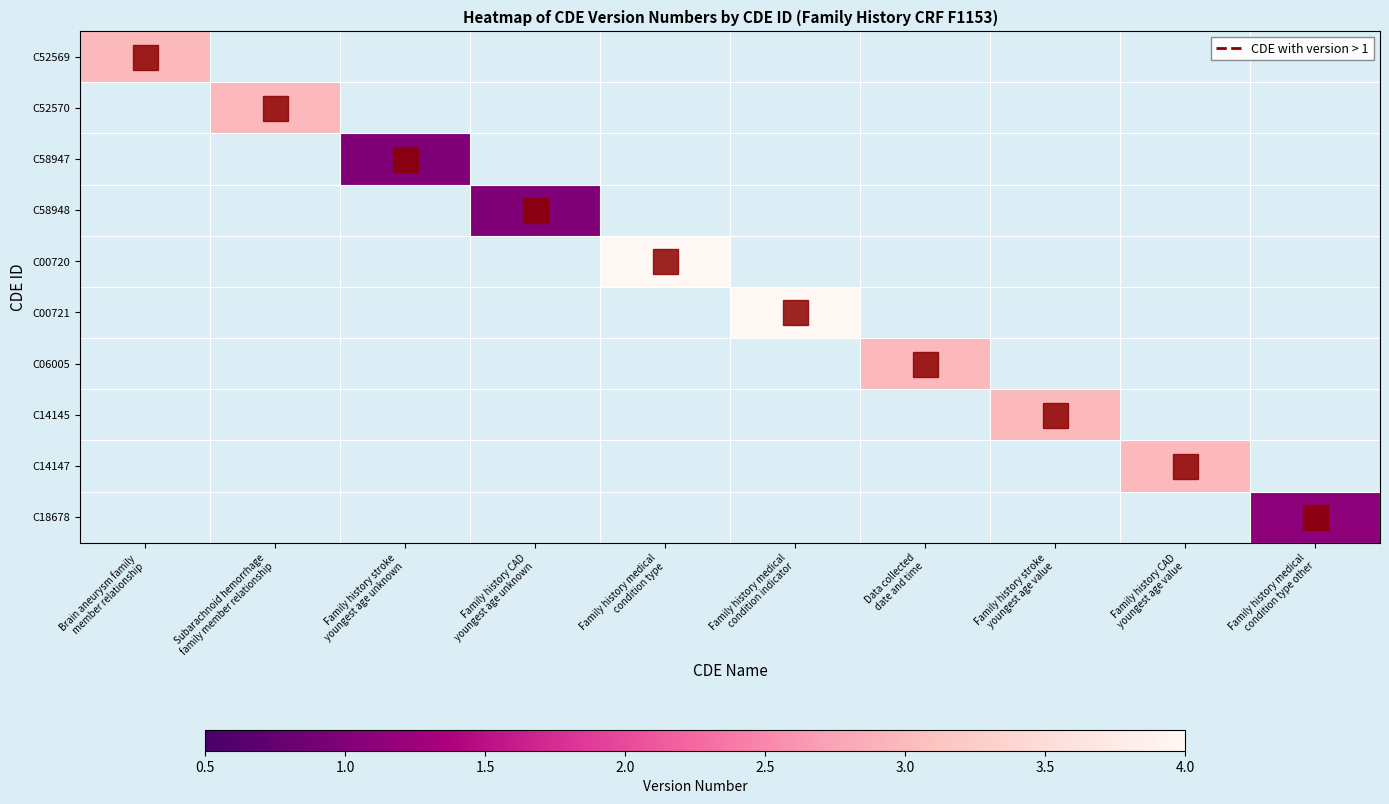

Which label corresponds to the largest value in the chart?

Family history medical
condition type